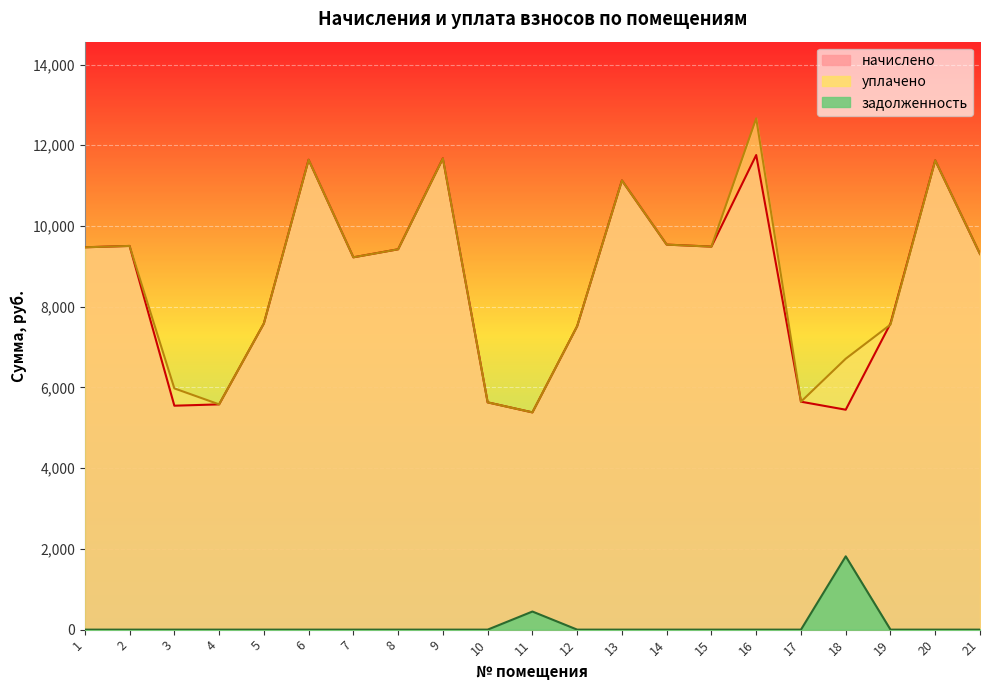

The value of задолженность at 14 is -850.9. True or false?

False